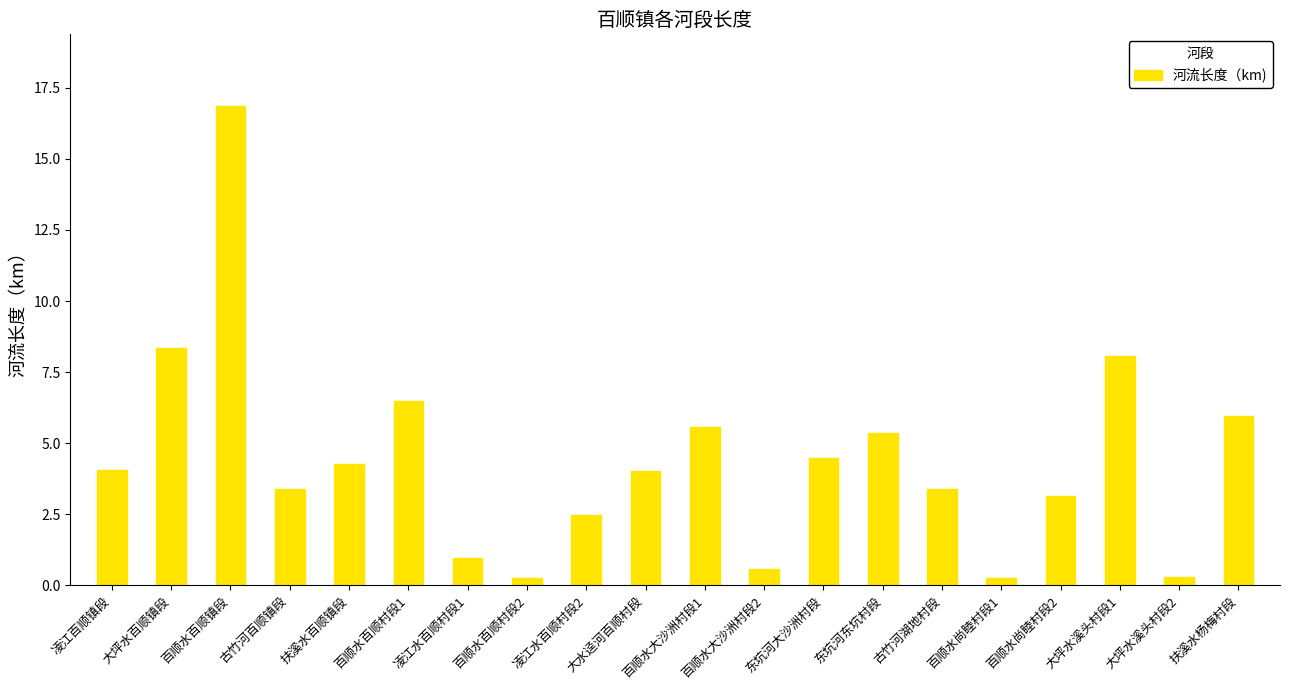

Which category has the highest value across all series?

百顺水百顺镇段